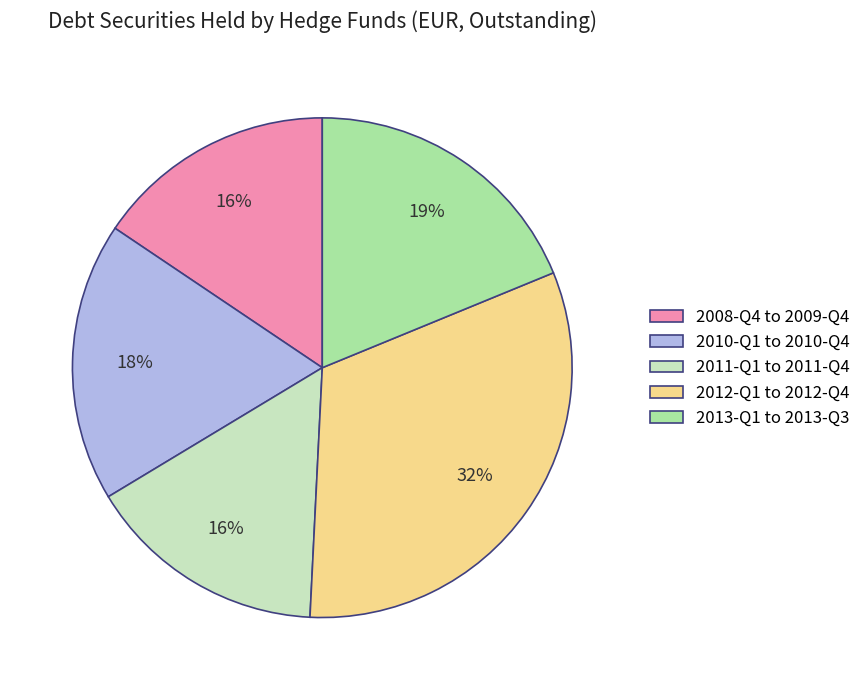

True or false: 2011-Q1 to 2011-Q4 accounts for 1% of the total.

False